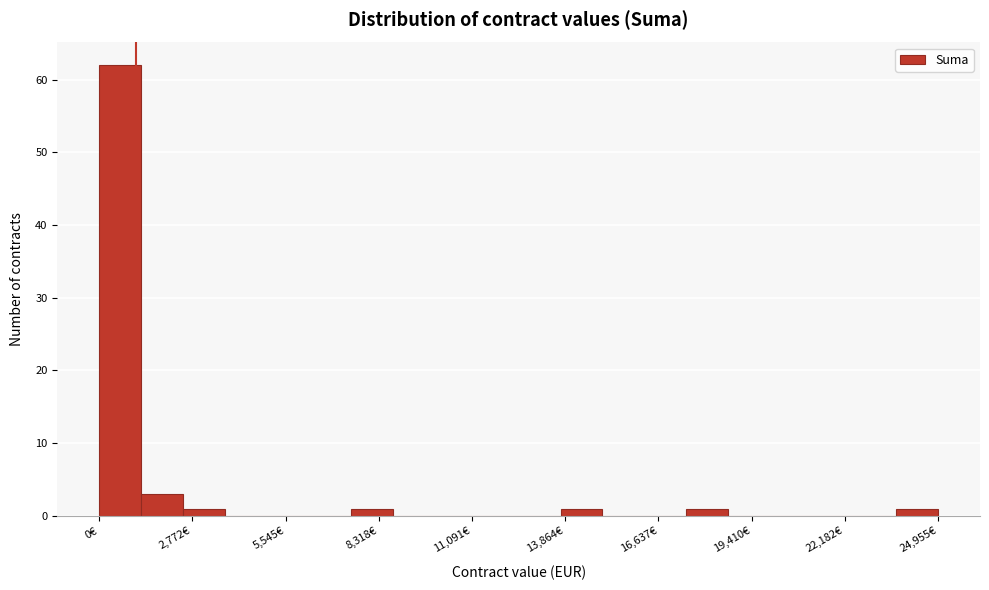

Read against the x-axis, roughly where is the centre of the tallest bar?

500